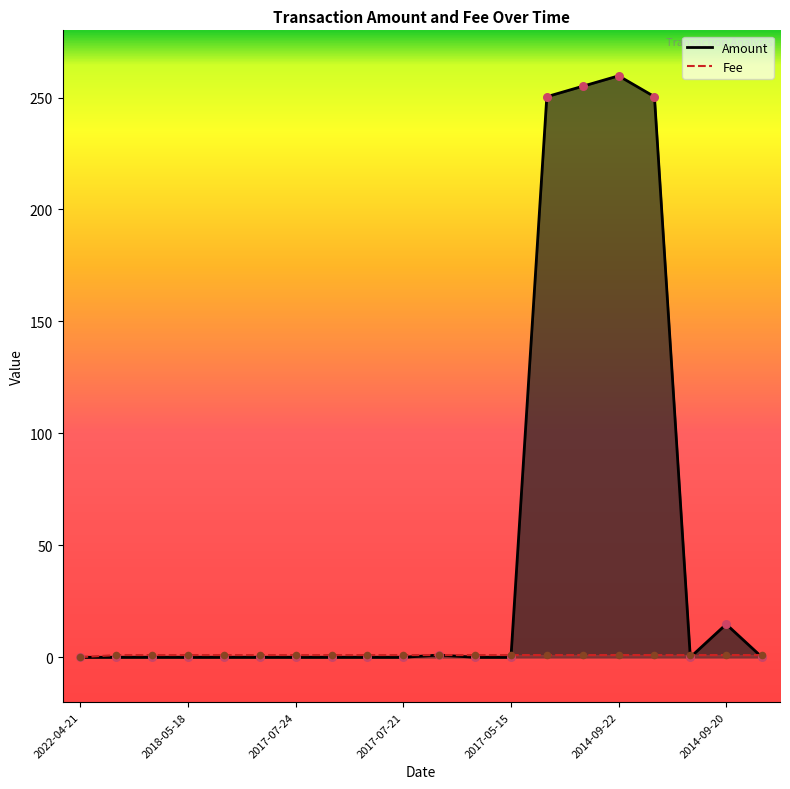

At how many categories does at least one series exceed 89?

4